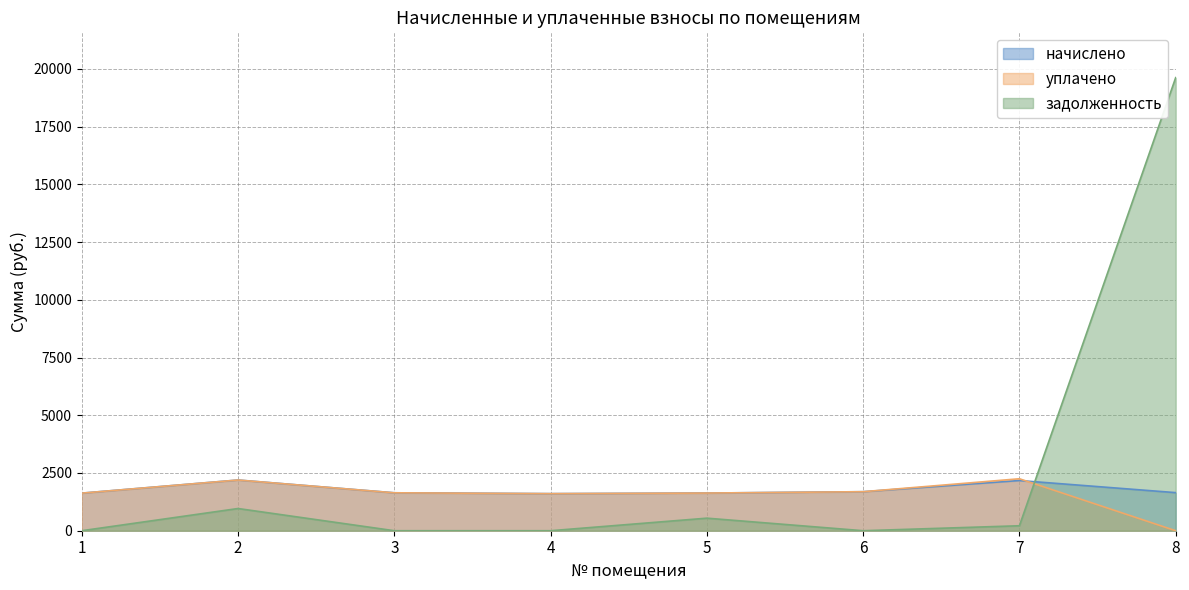

What is the sum of the уплачено values at 2 and 4?

3801.7